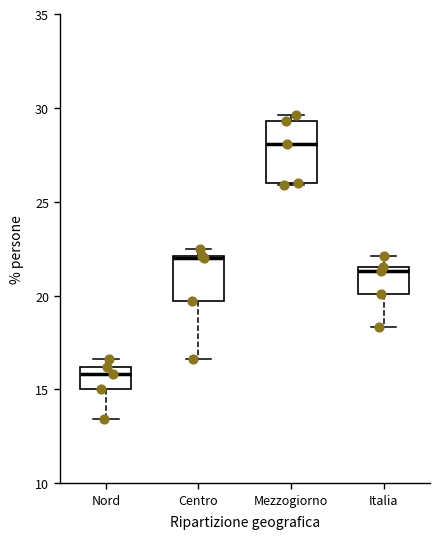

Reading left to right, transcribe this box plot: for each box, give where its median line is, the range the box spans, and where its two whiskers end, as read against the y-axis. The values are not printed on the chart, so give them approximately, as read against the axis.

Nord: median 16.0 (just below the box's upper edge), box 15.0 to 16.0, whiskers 13.5 to 16.5
Centro: median 22.0, box 19.5 to 22.0, whiskers 16.5 to 22.5
Mezzogiorno: median 28.0, box 26.0 to 29.5, whiskers 26.0 to 29.5 (just above the box's upper edge)
Italia: median 21.5 (just below the box's upper edge), box 20.0 to 21.5, whiskers 18.5 to 22.0